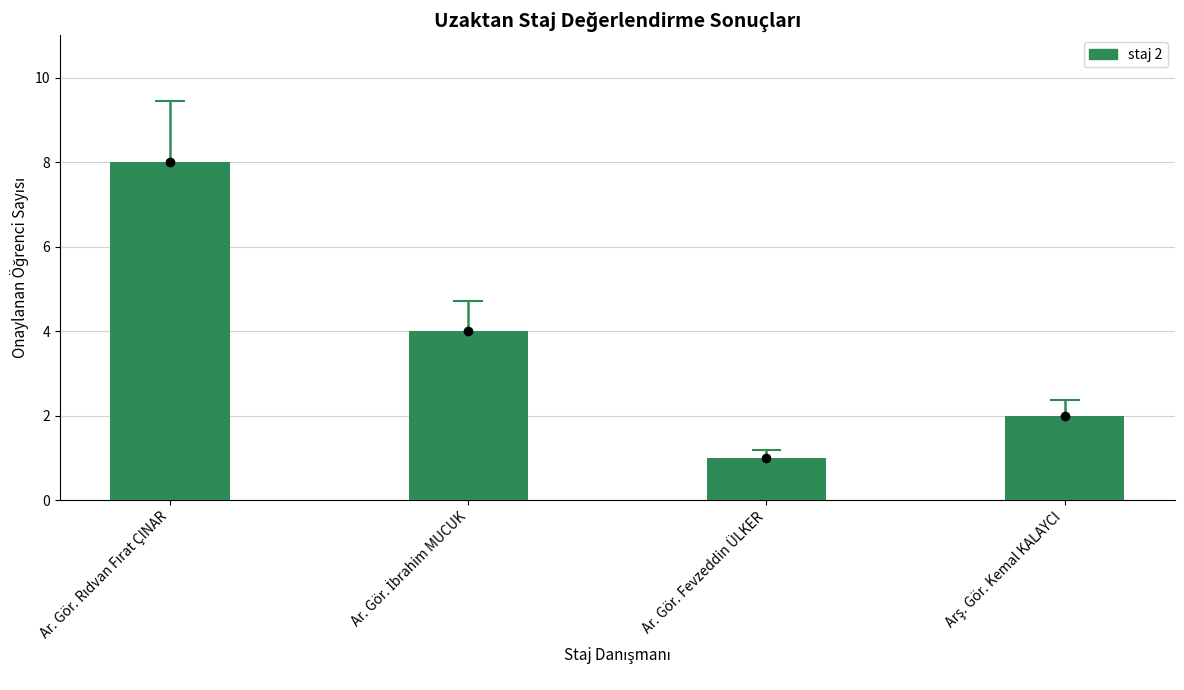

What is the label of the 1st bar from the left?

Ar. Gör. Rıdvan Fırat ÇINAR